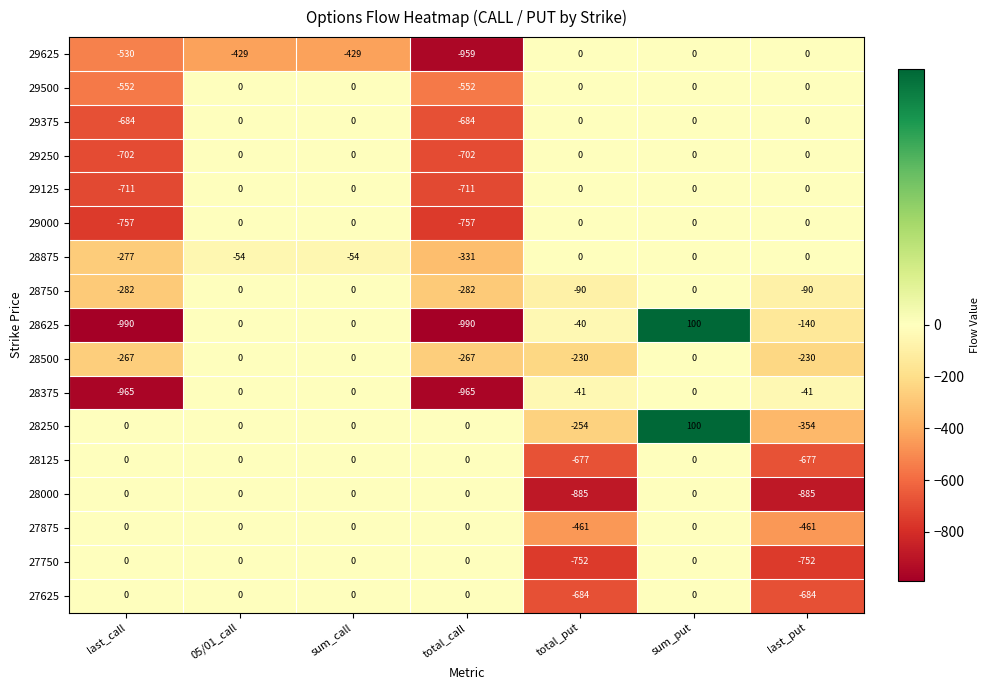

What is the total value across all series at last_put?

-4314